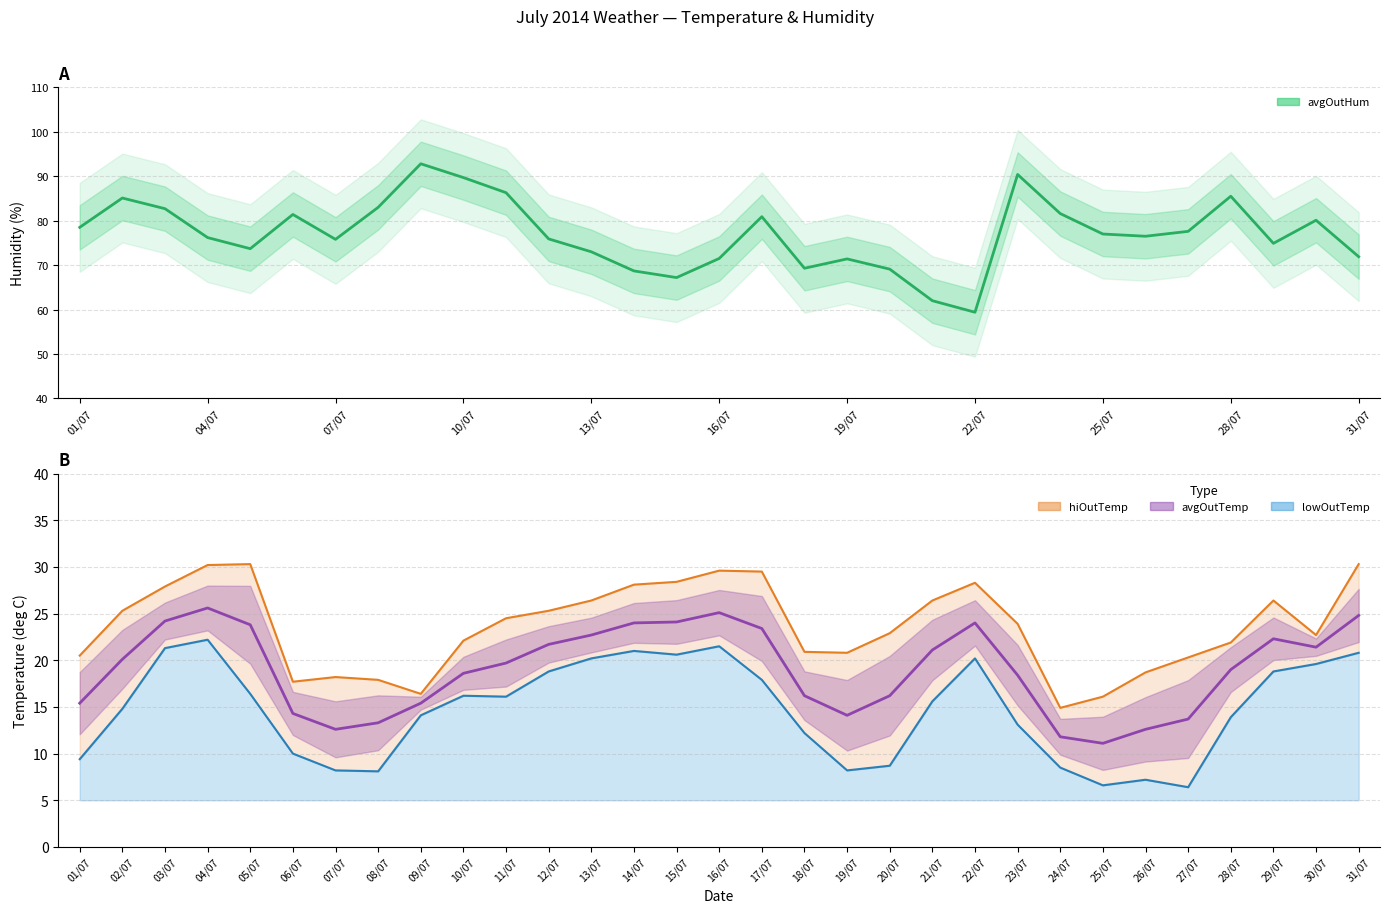

True or false: lowOutTemp has more than 1 points higher than both neighbors.

True